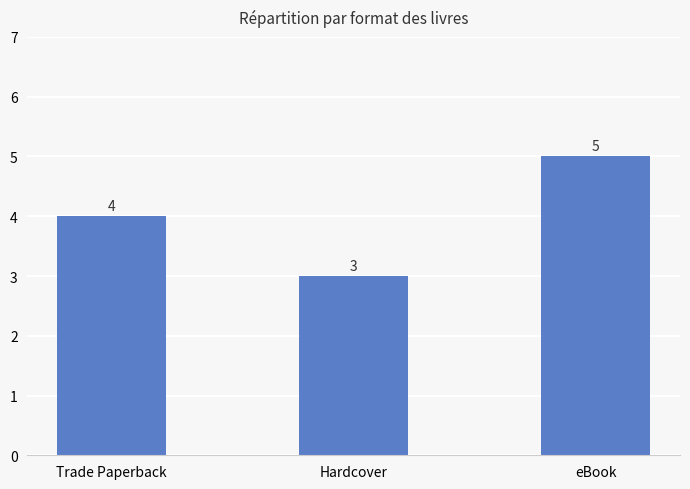

Reading right to left, extract all data points from this chart.

5	3	4